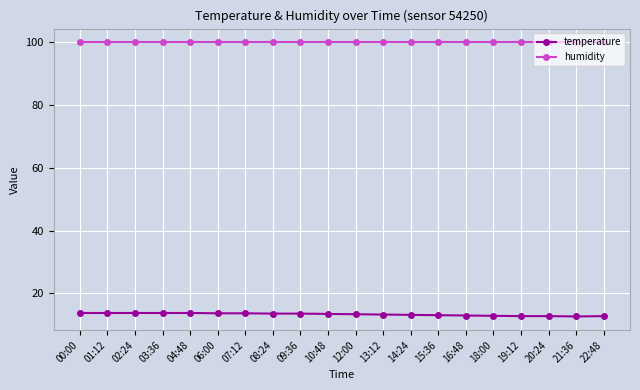

At 19:12, list the series in order from largest to smallest.

humidity, temperature